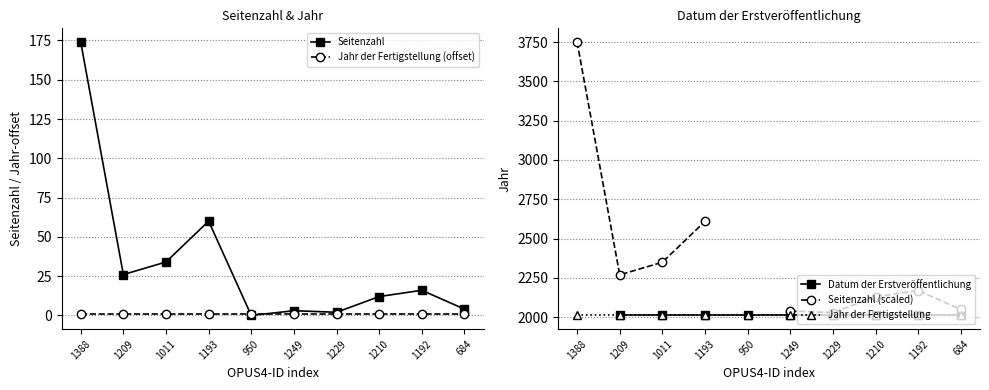

What is the label of the 4th point from the right?

1229